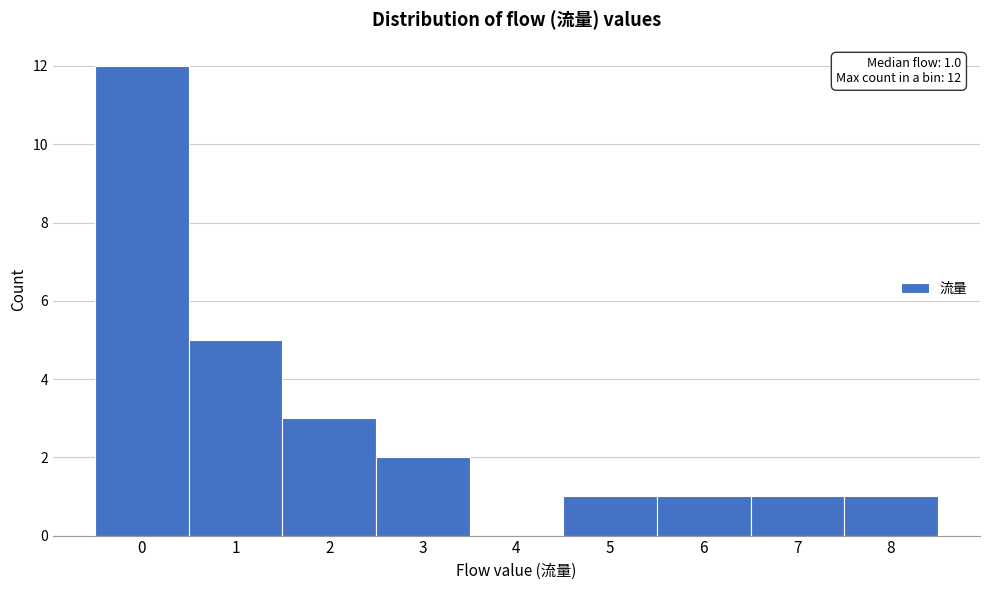

Reading left to right, list all the values displayed in this chart.

0=12	1=5	2=3	3=2	4=0	5=1	6=1	7=1	8=1